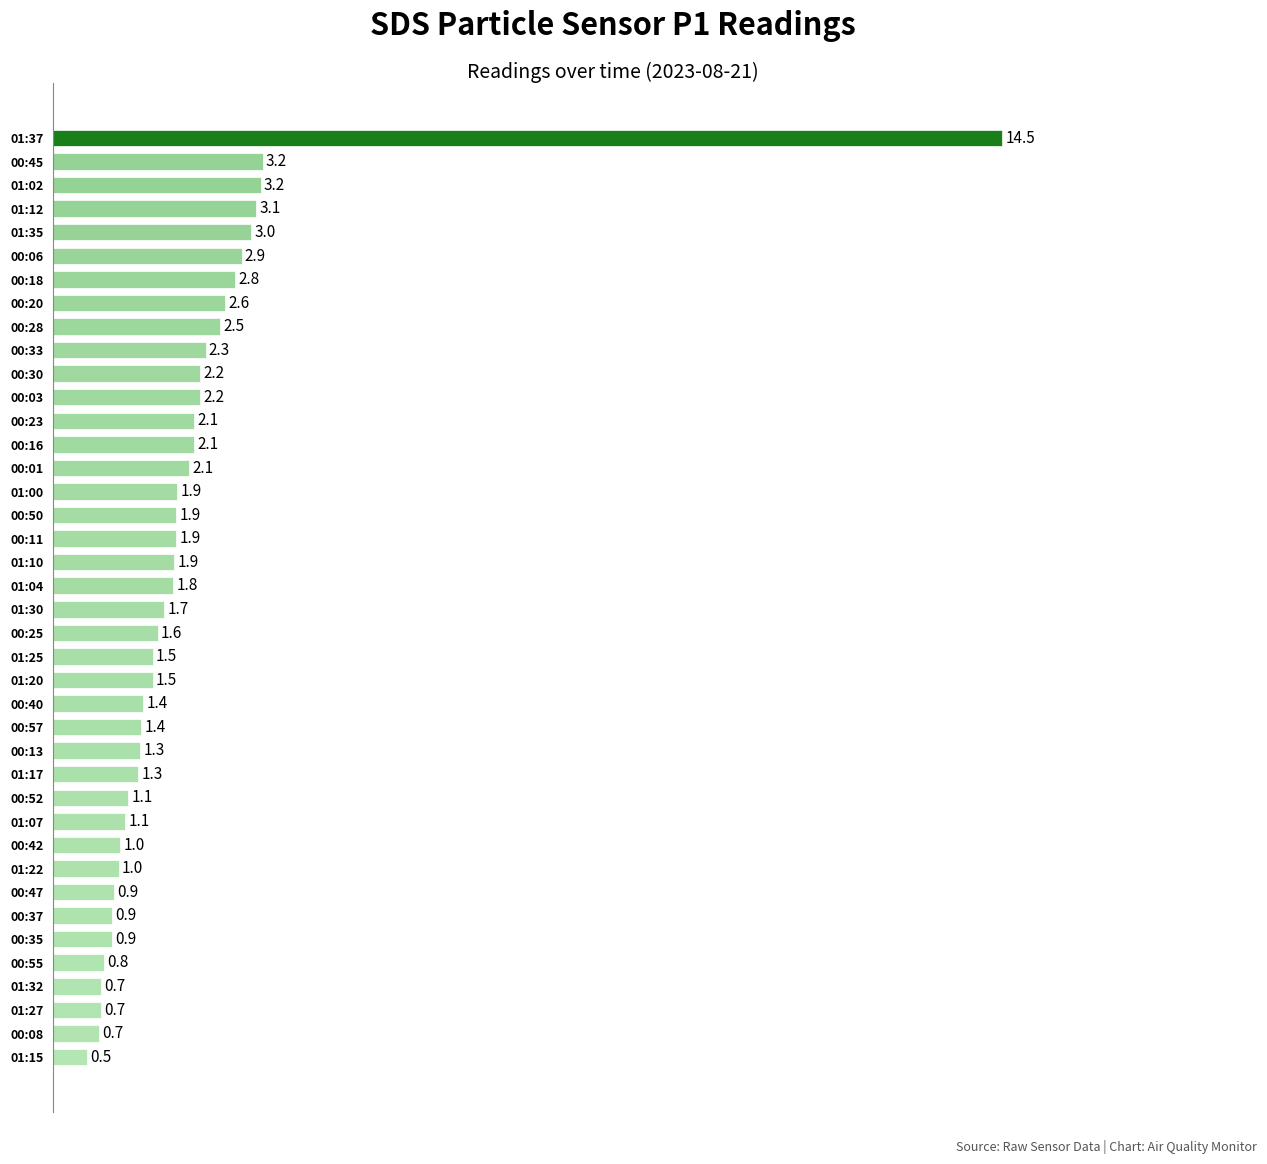

Is it true that the value at 01:02 is 3.2?

True